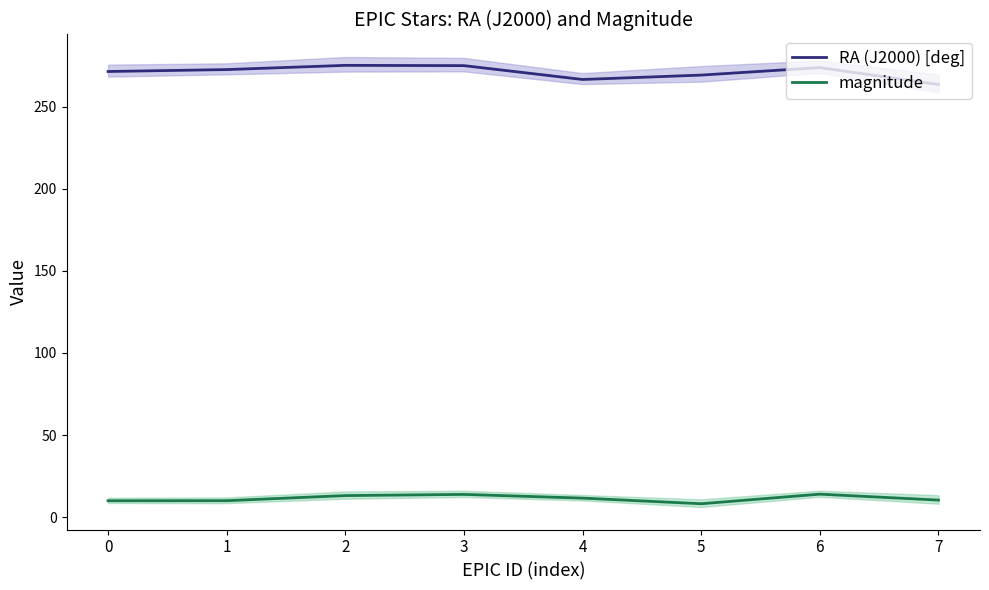

Is it true that RA (J2000) [deg] equals 481.2 at 3?

False